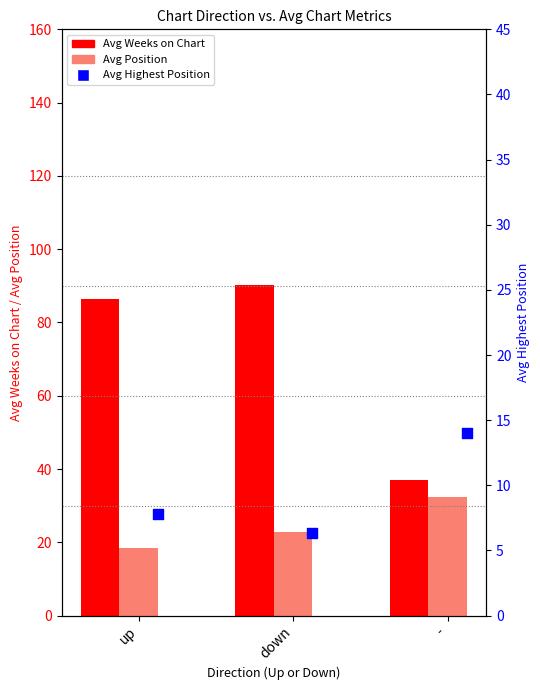

Is the value of Avg Highest Position at down greater than the value of Avg Position at up?

No